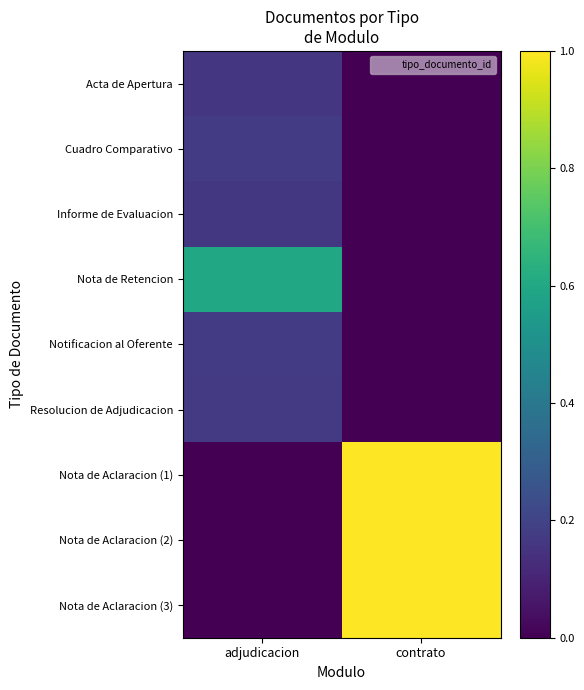

What is the greatest value displayed?

1.0